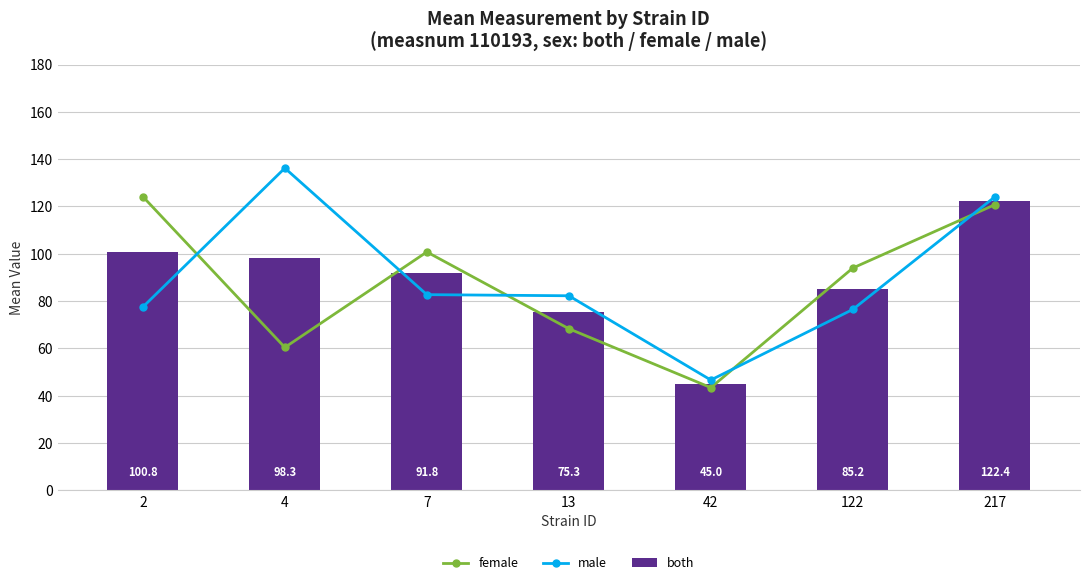

List the labels in order of female value, smallest first.

42, 4, 13, 122, 7, 217, 2